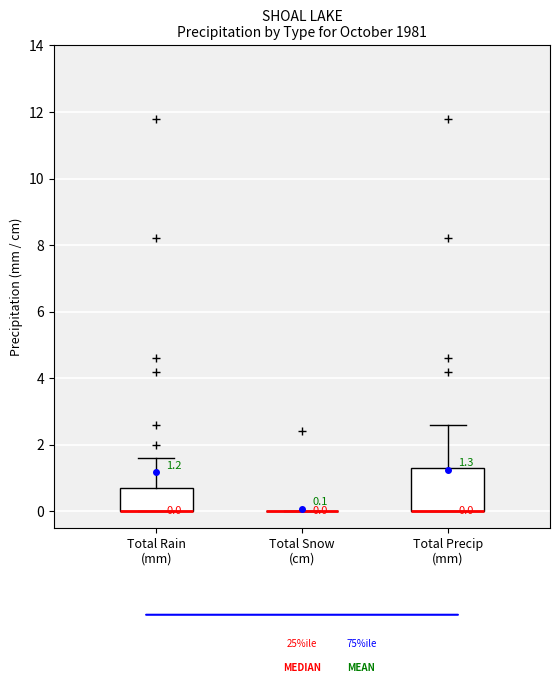

Which box is the tallest, from its lower edge to its upper edge?

Total Precip (mm)